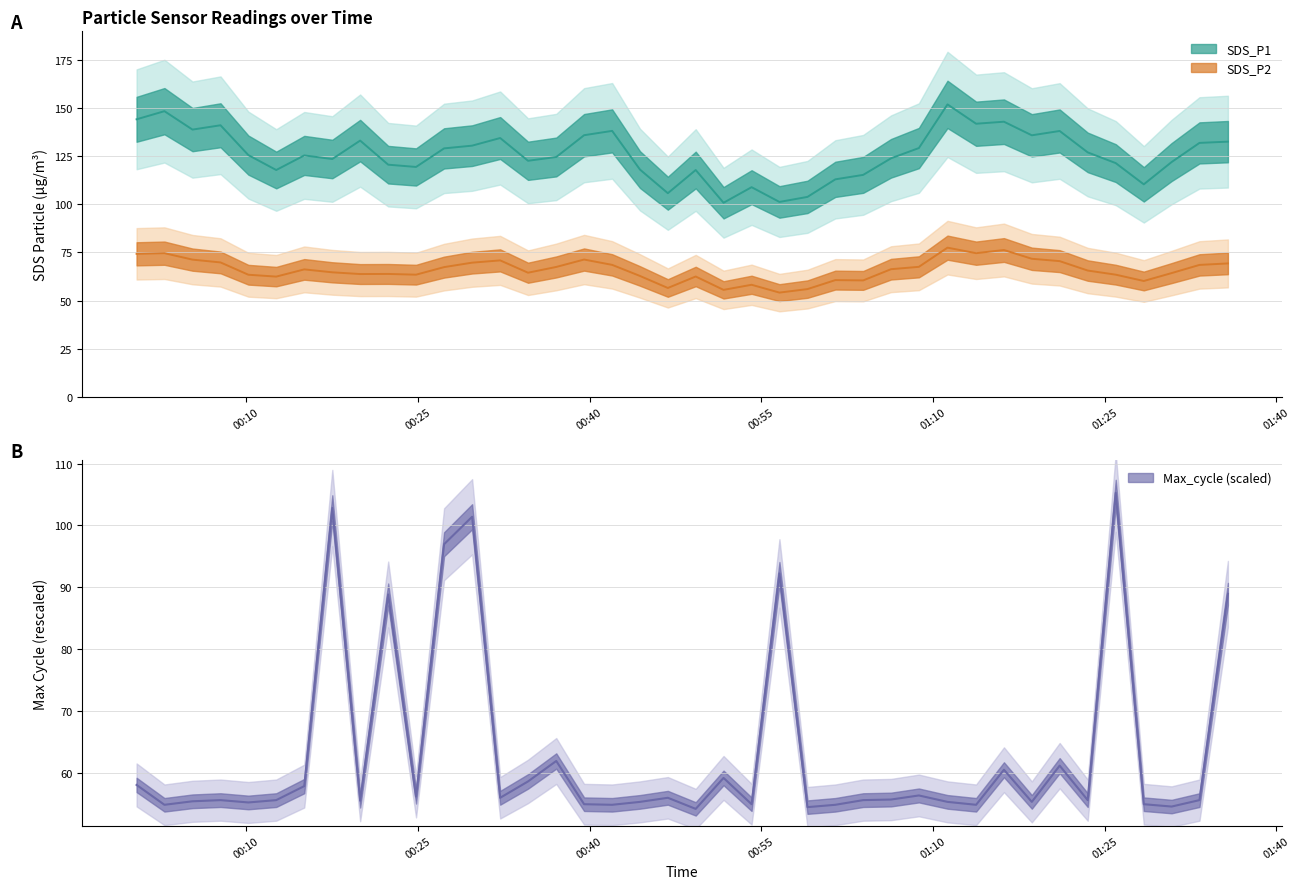

The value of SDS_P1 at Max_cycle is 138.9. True or false?

True